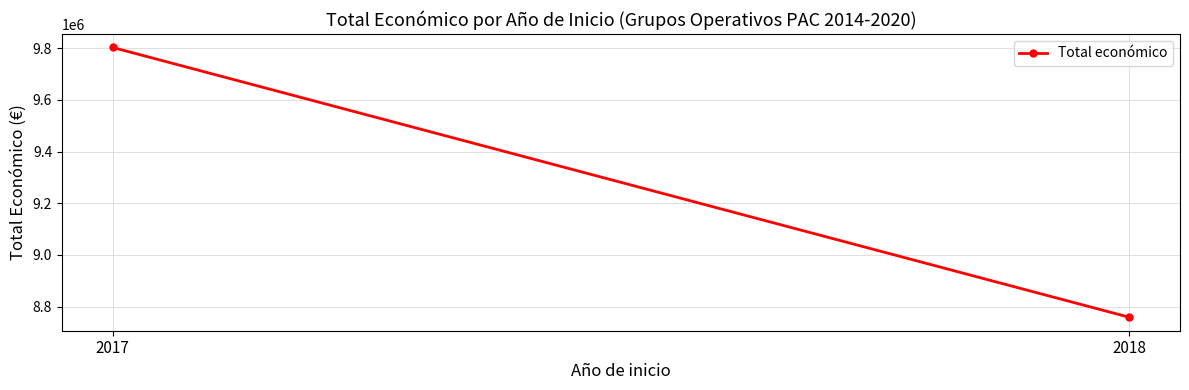

What is the value of the 2nd point from the left?

8758686